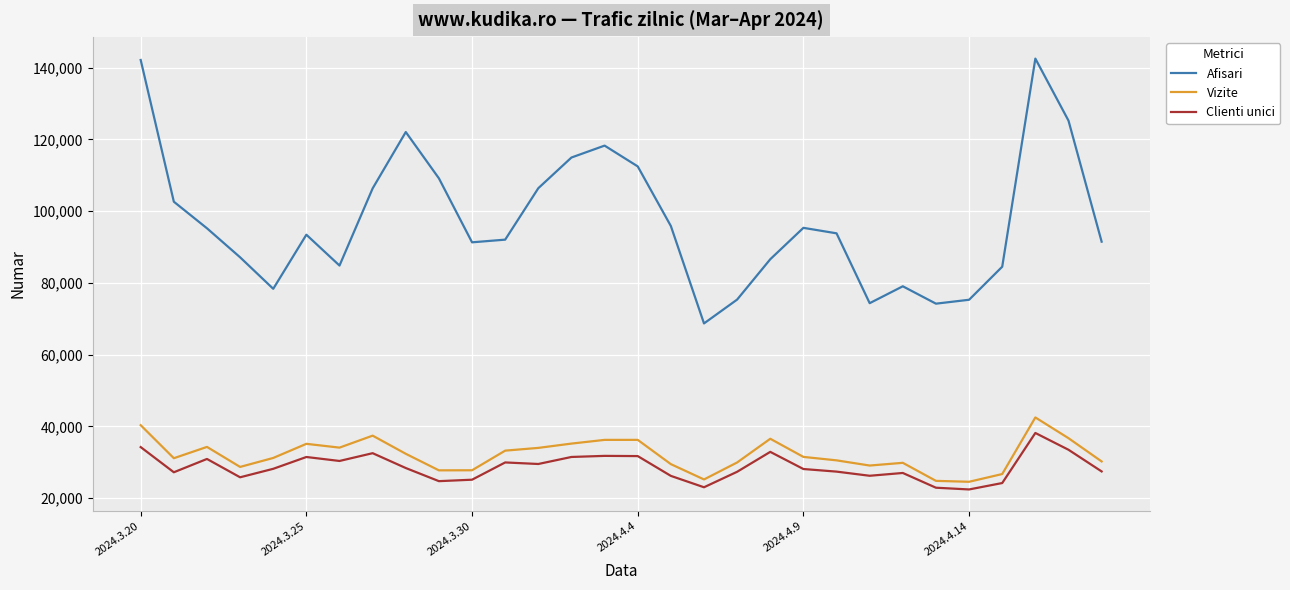

Which series has the largest total across all categories?

Afisari